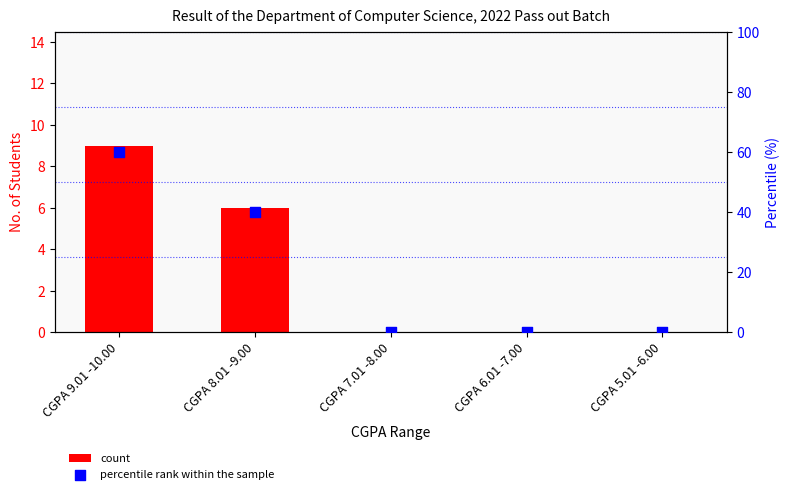

Which series reaches the maximum Y coordinate?

percentile rank within the sample